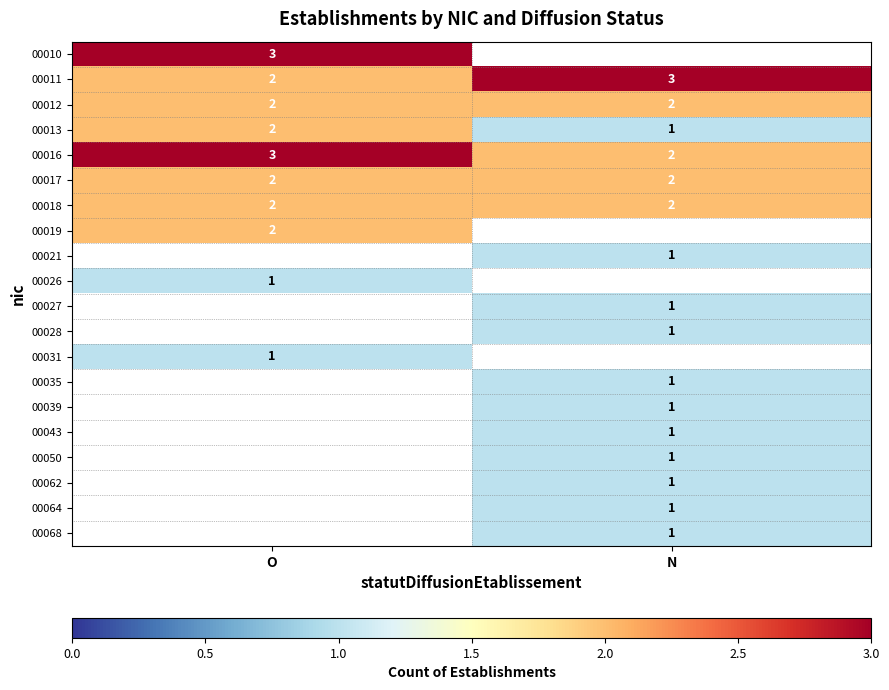

True or false: 00019 has a value of 3 at O.

False